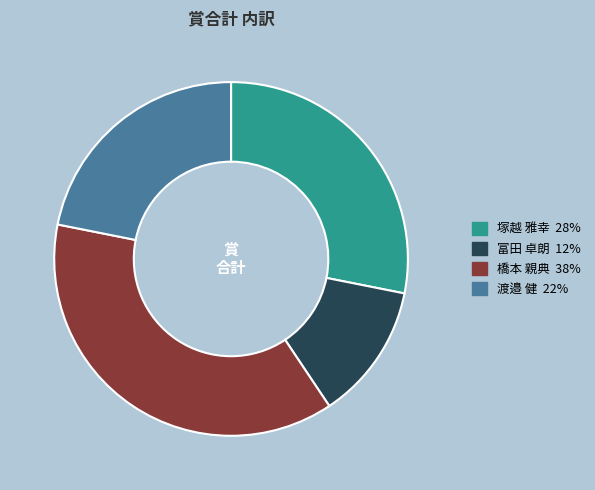

Is there a majority slice in this chart?

No